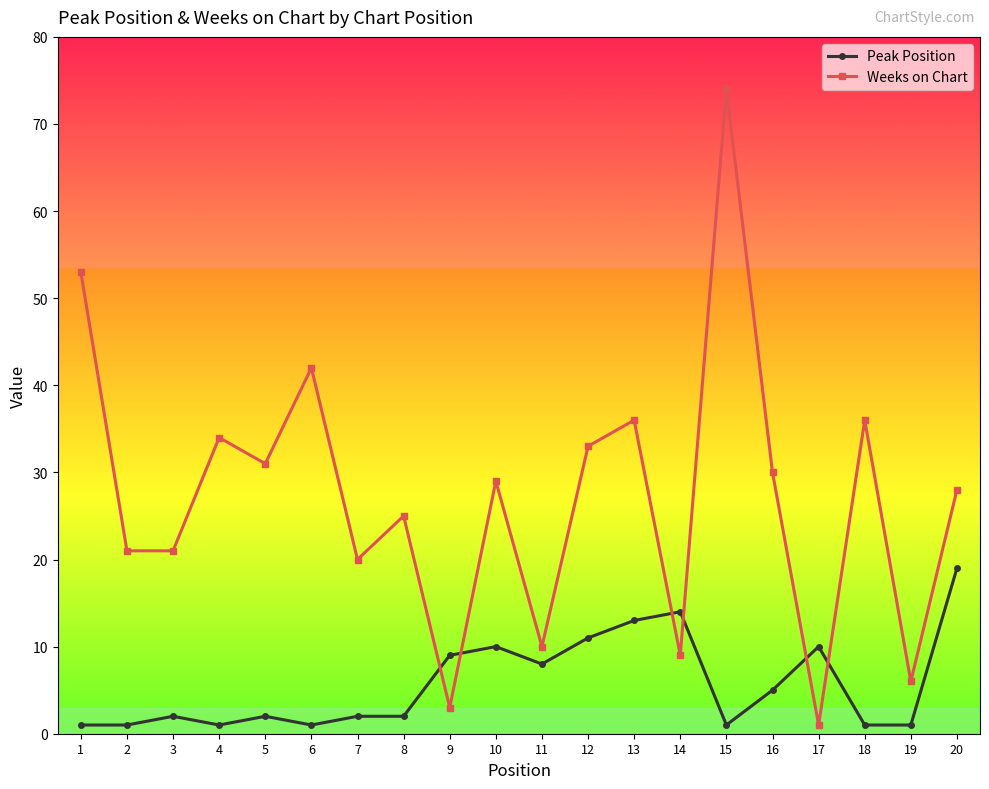

Which series ends up on top after the final intersection of Weeks on Chart and Peak Position?

Weeks on Chart